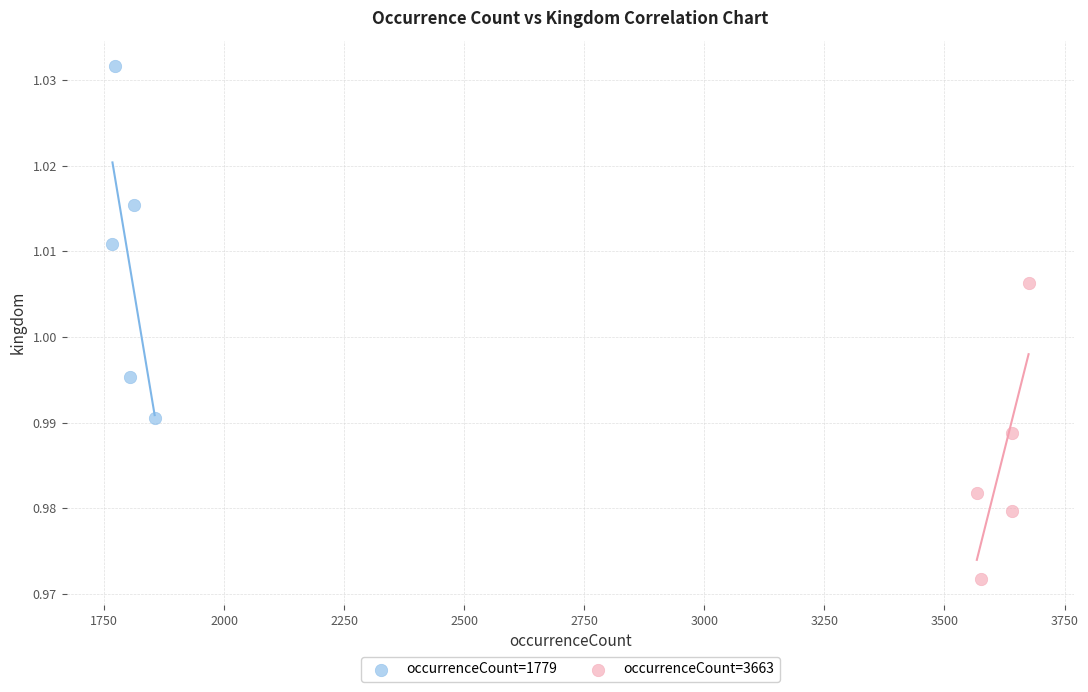

Which series has the largest Y range (max minus min)?

occurrenceCount=1779